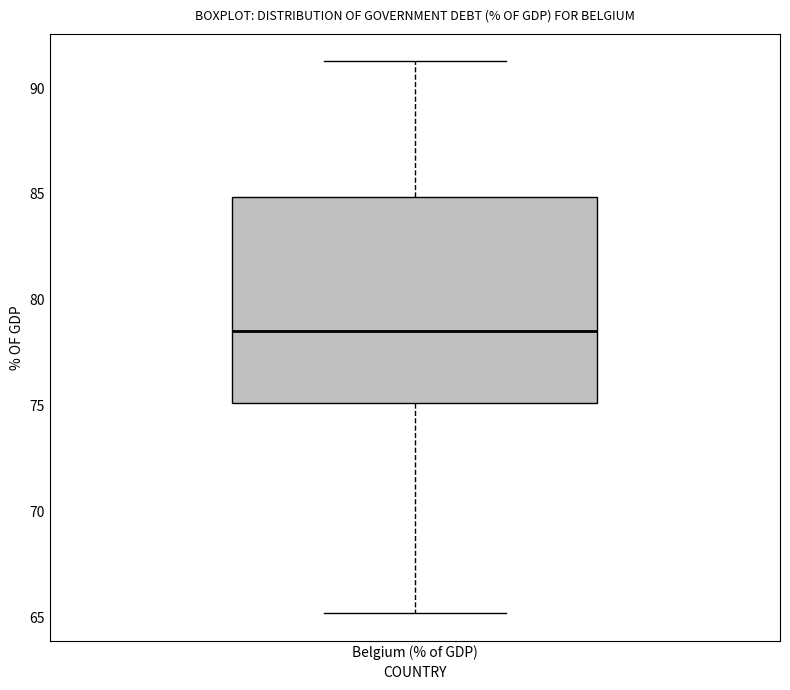

Read this box plot against the y-axis: the position of the median line, the range covered by the box, and the ends of both whiskers. The values are not printed on the chart, so give them approximately, as read against the axis.

median 78.5, box 75.0 to 85.0, whiskers 65.0 to 91.5